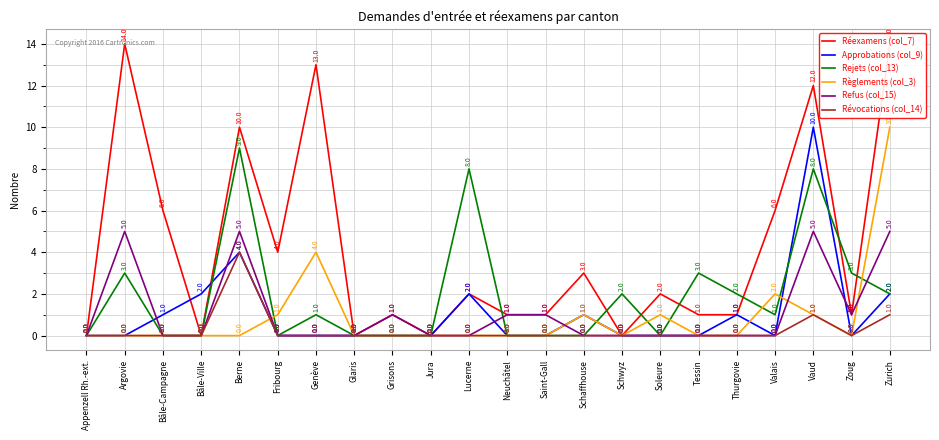

Is it true that Approbations (col_9) equals -4 at Argovie?

False